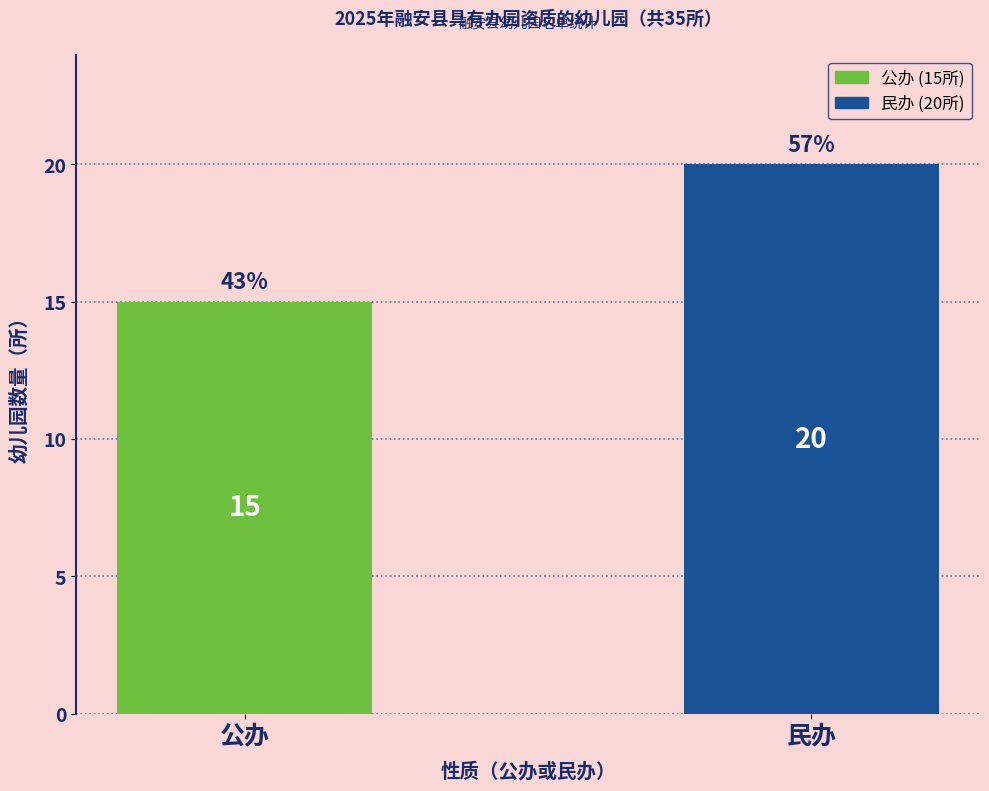

What is the sum of the values at 民办 and 公办?

35